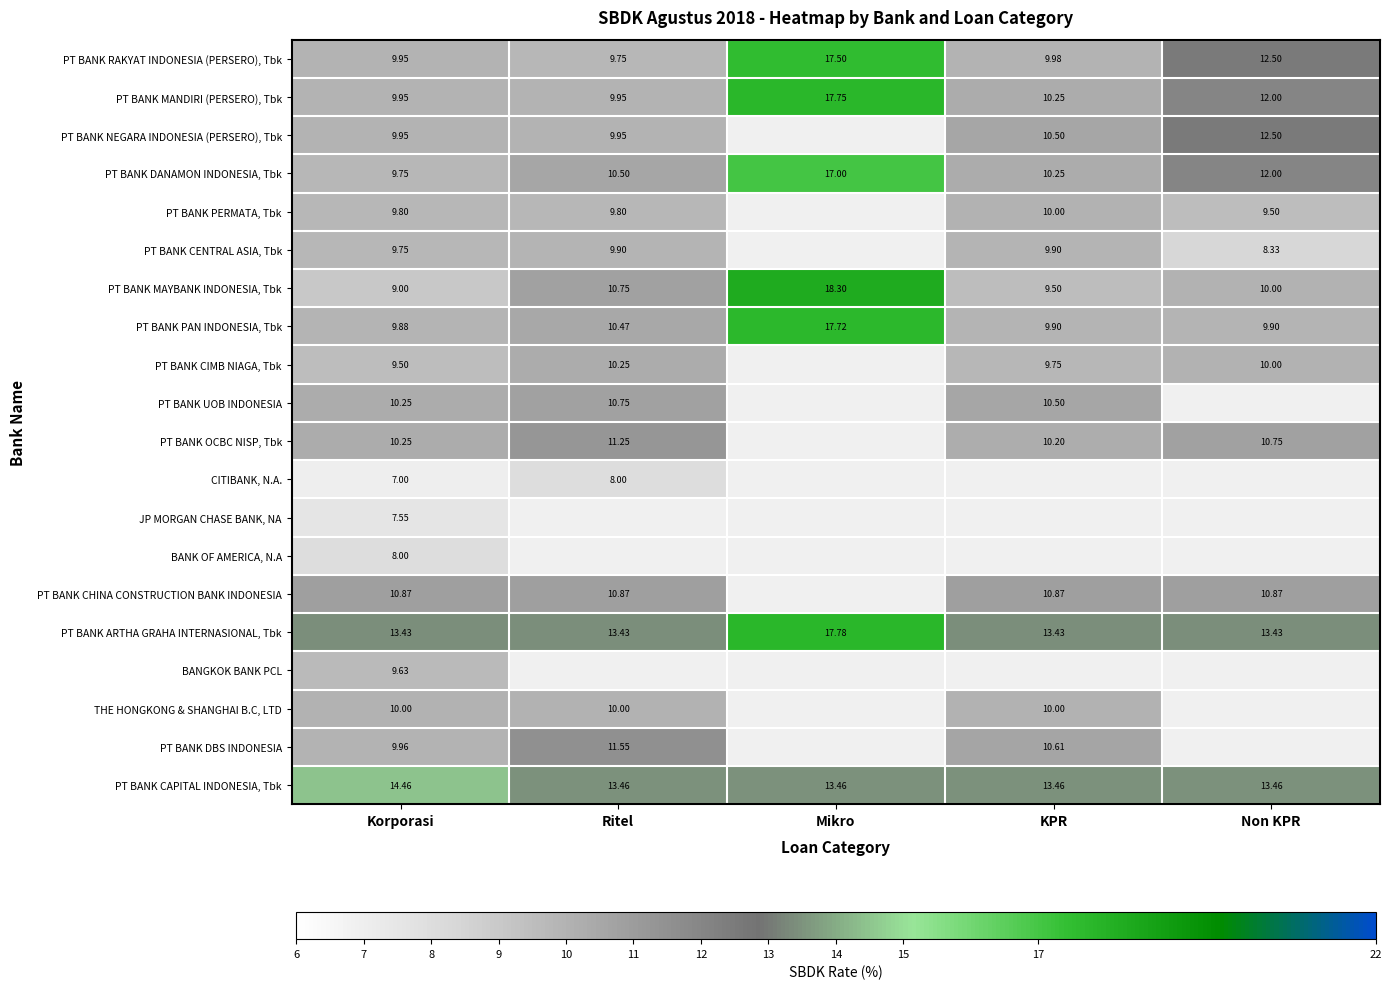

Is the value of PT BANK CAPITAL INDONESIA, Tbk at Non KPR greater than the value of PT BANK PAN INDONESIA, Tbk at Mikro?

No